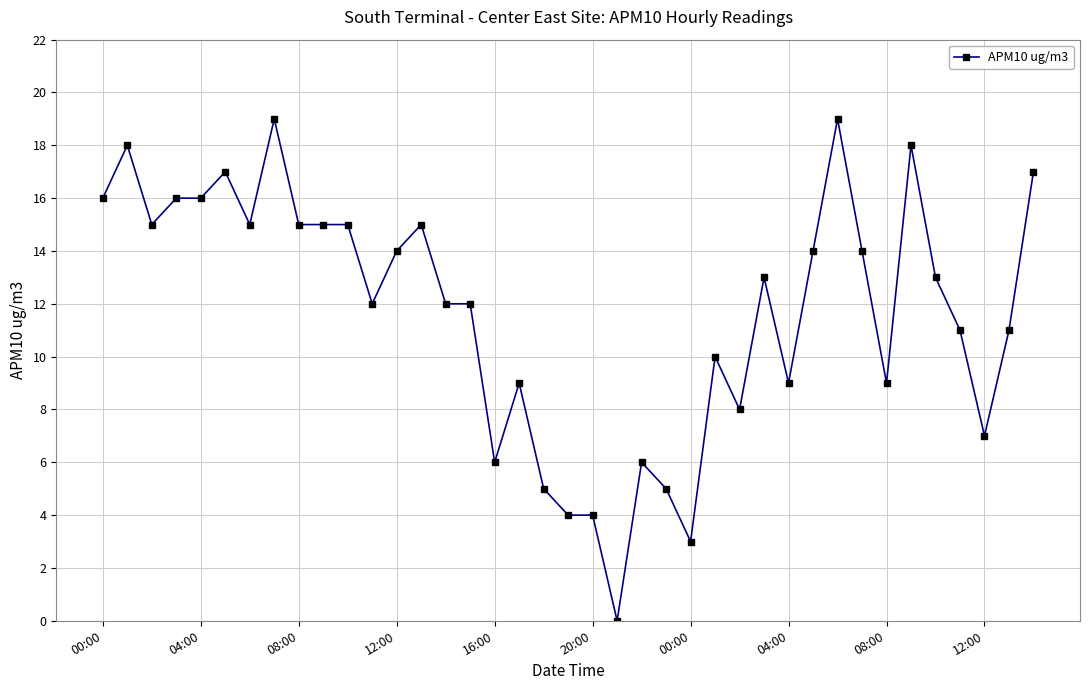

What is the difference between the second highest and second lowest values?

16